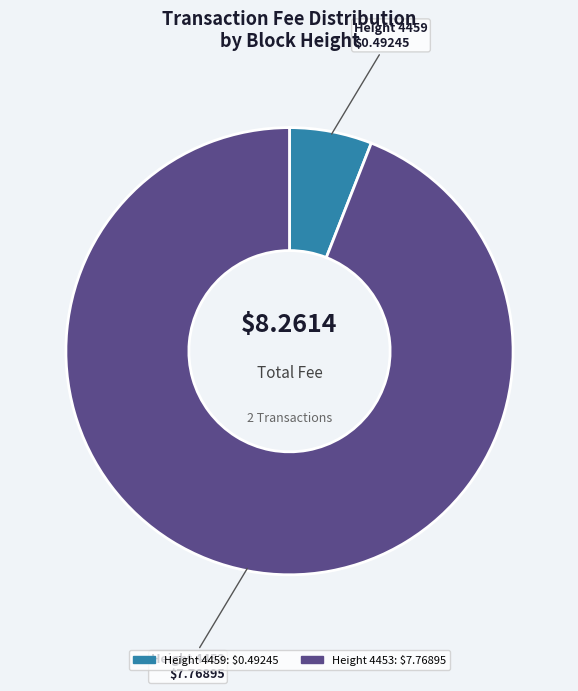

Rank the categories by value from lowest to highest.

Height 4459, Height 4453